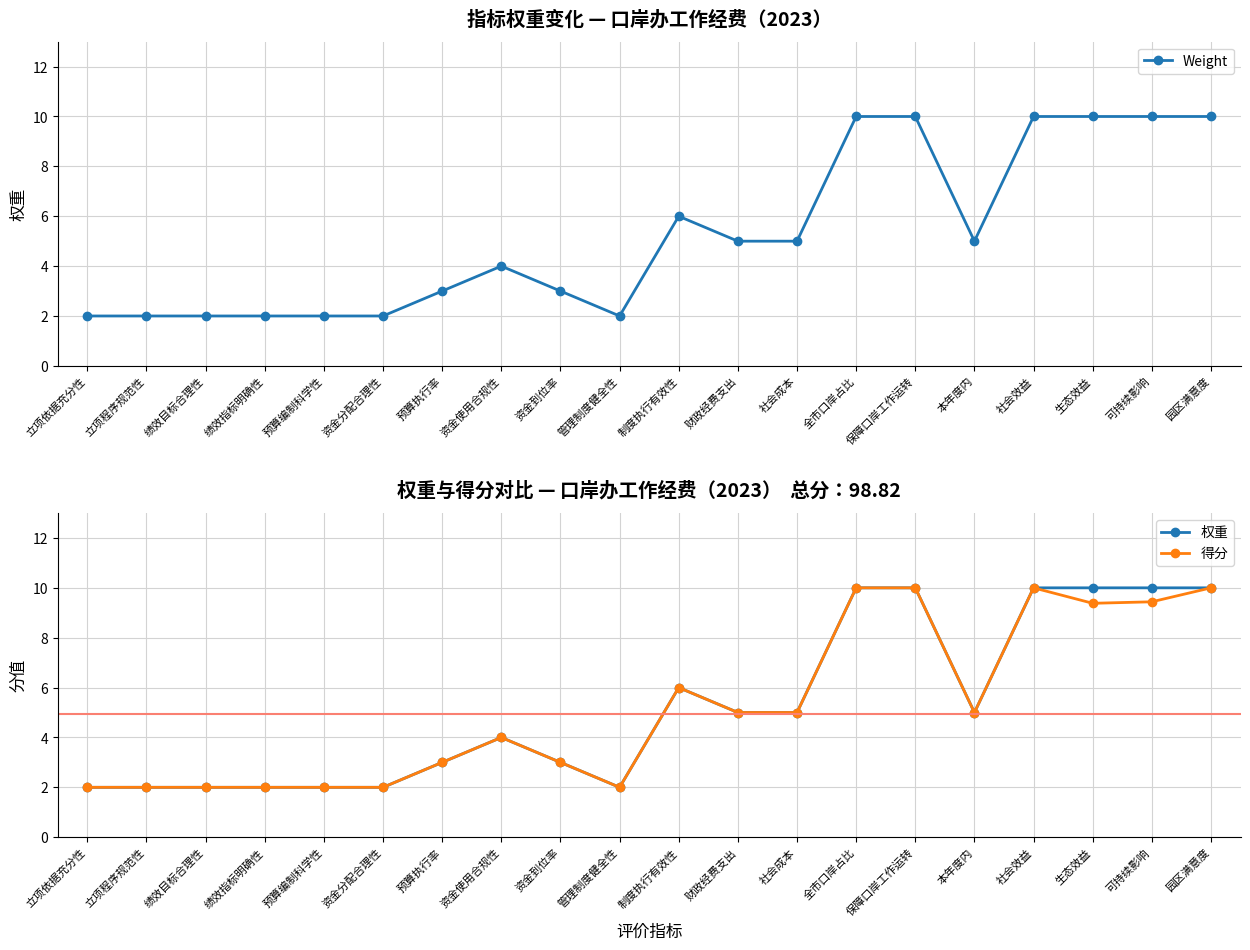

Where is the first local maximum for Weight?

资金使用合规性